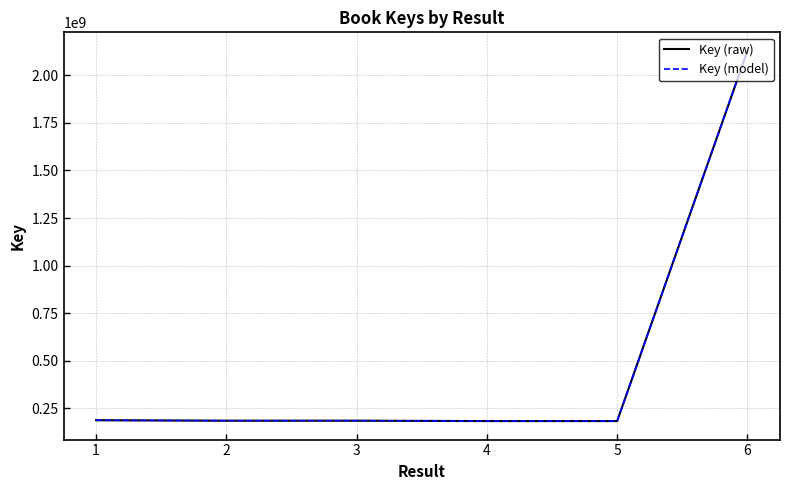

Where is the first local minimum for Key (raw)?

2